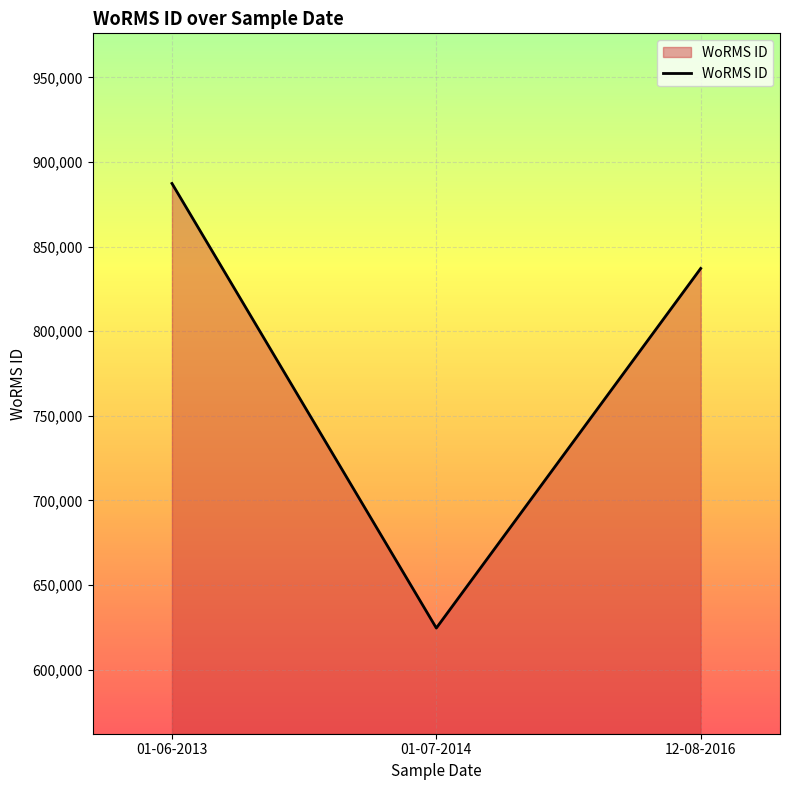

Reading left to right, extract all data points from this chart.

01-06-2013=887313	01-07-2014=624513	12-08-2016=837075